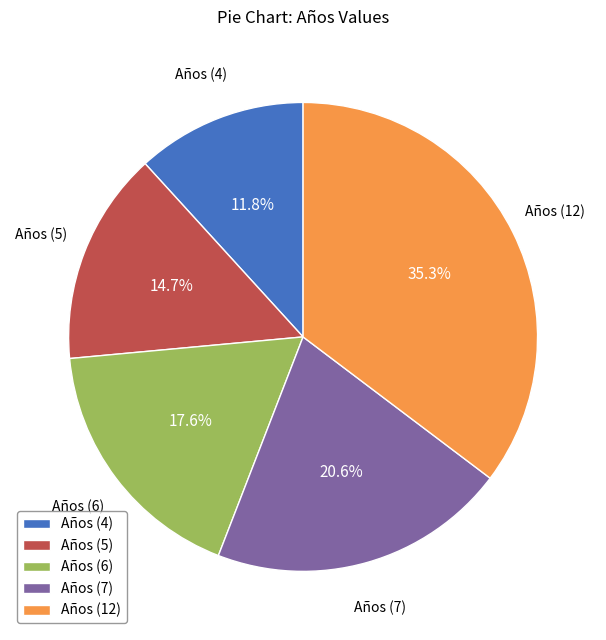

Does any single category account for the majority?

No